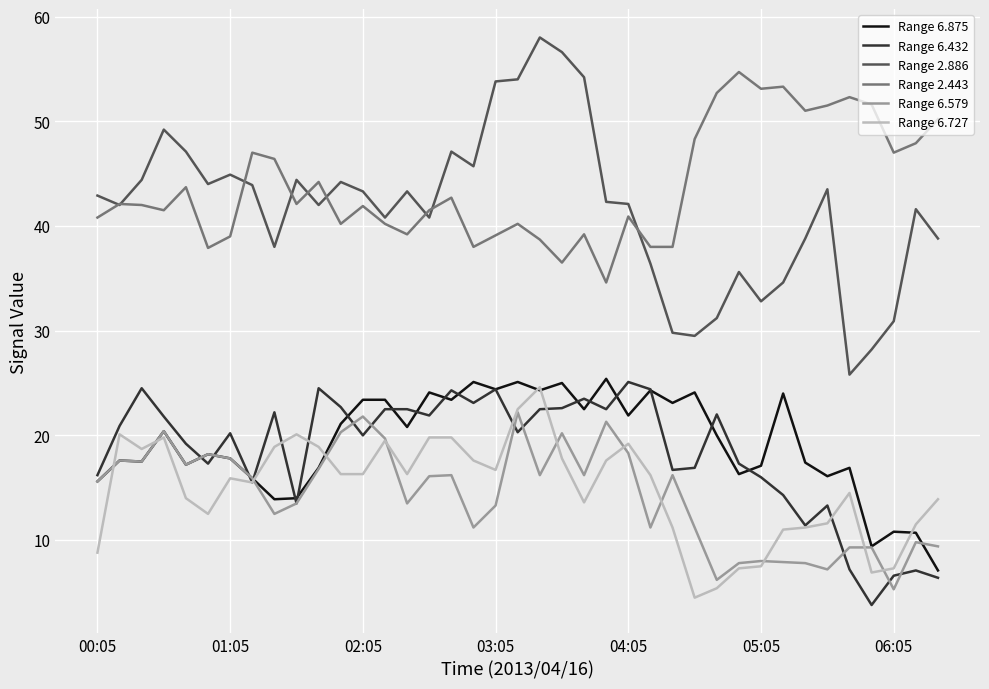

What is the greatest value displayed?

58.0